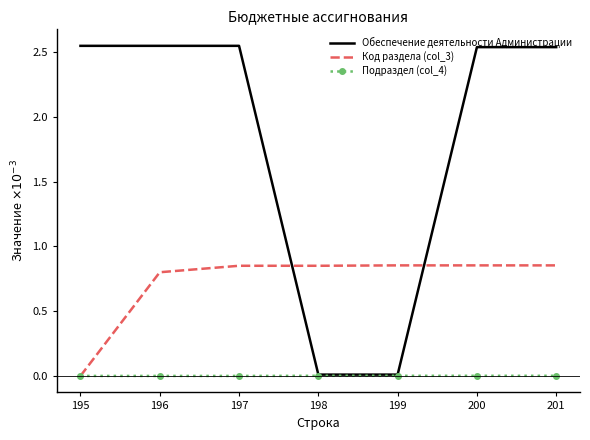

Between 199 and 201, which series saw the biggest shift?

Обеспечение деятельности Администрации